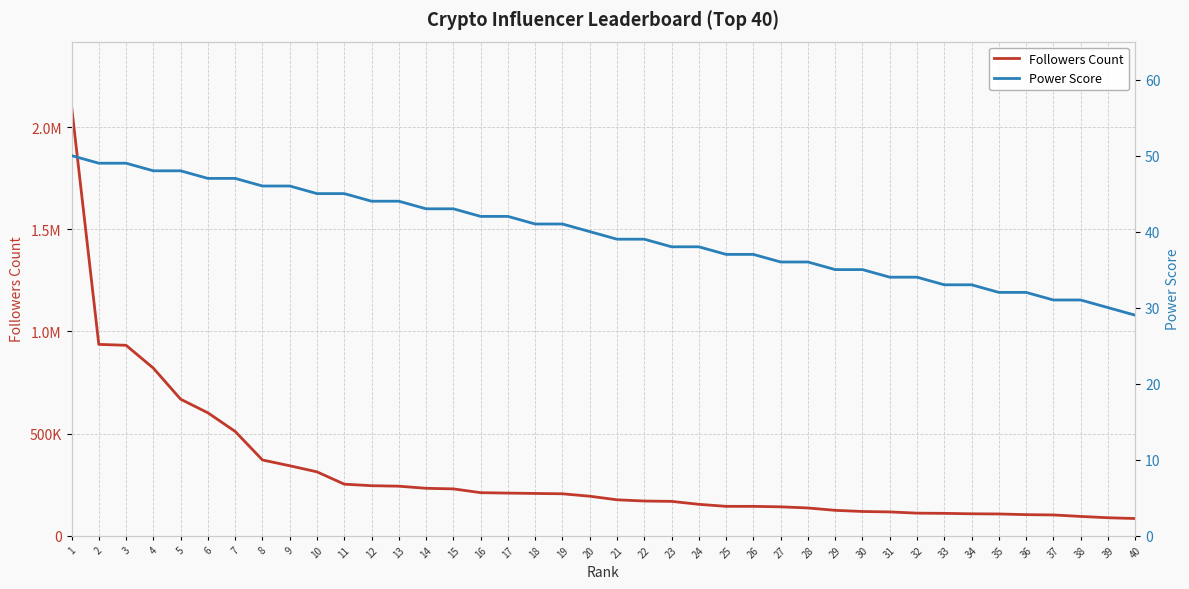

What is the difference between the maximum and second lowest values in the Power Score series?

20